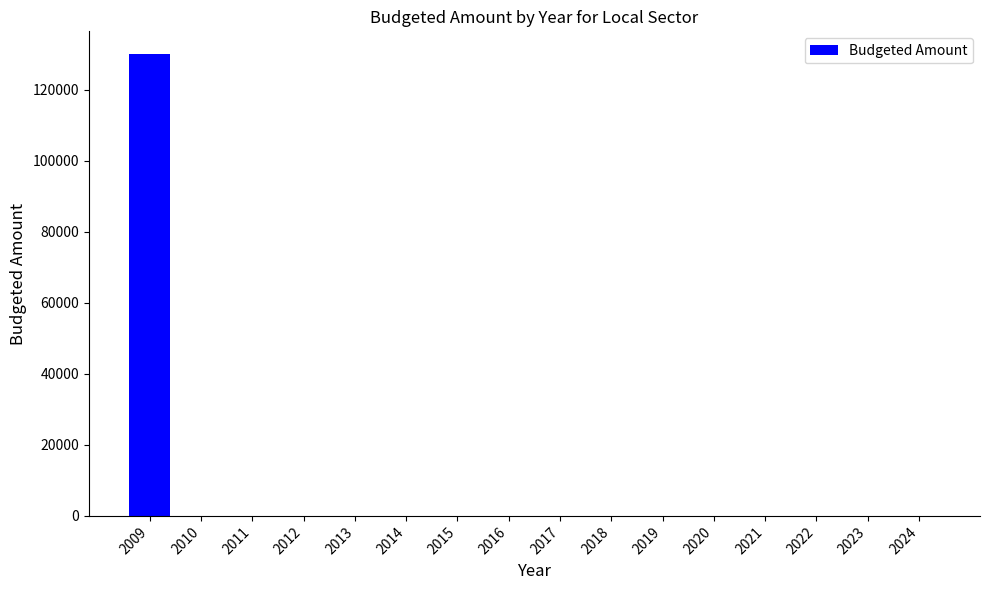

Reading left to right, what are all the values shown in this chart?

2009=130000	2010=0	2011=0	2012=0	2013=0	2014=0	2015=0	2016=0	2017=0	2018=0	2019=0	2020=0	2021=0	2022=0	2023=0	2024=0